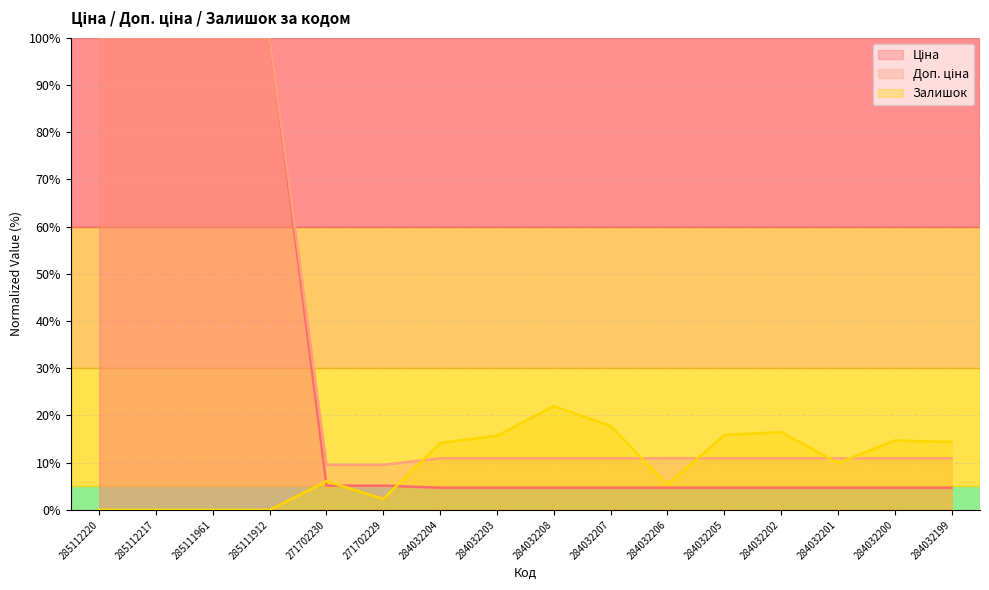

Does the chart have visible grid lines?

Yes